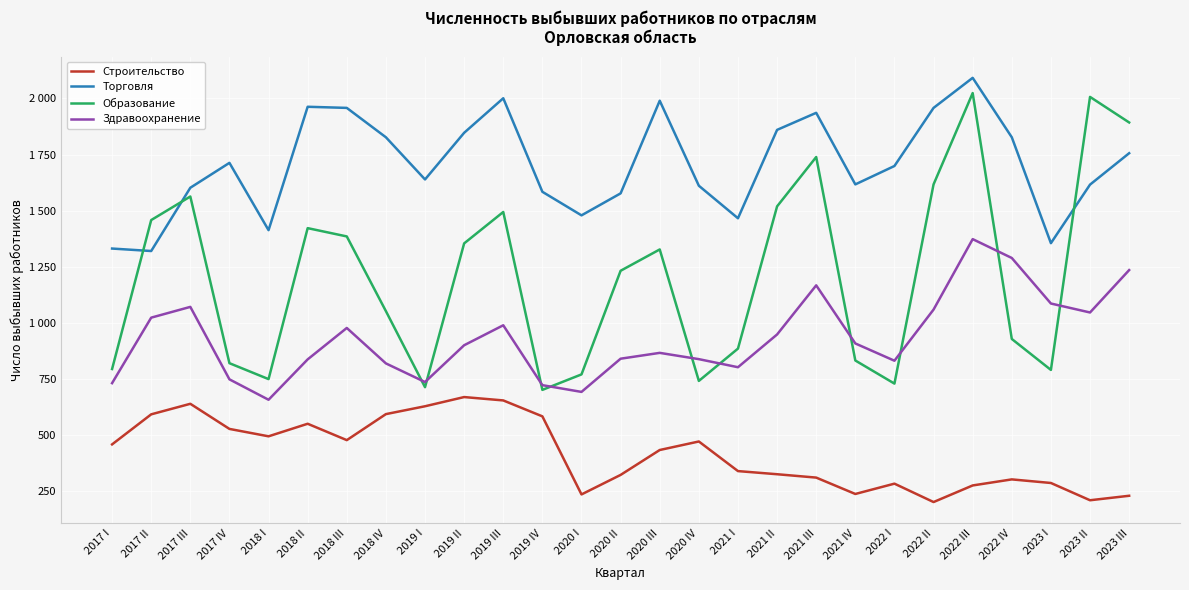

How many interior local valleys does the Строительство series have?

6